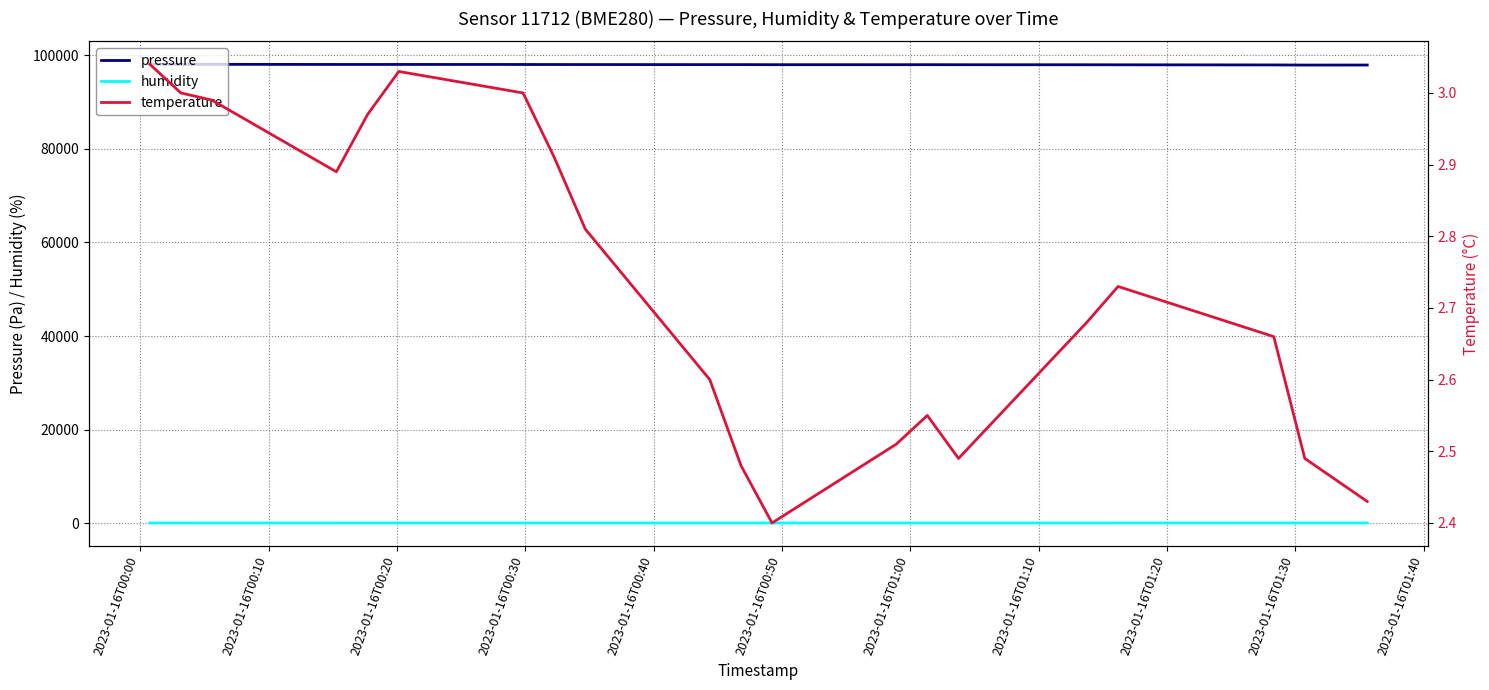

What is the highest value of the temperature series?

3.0